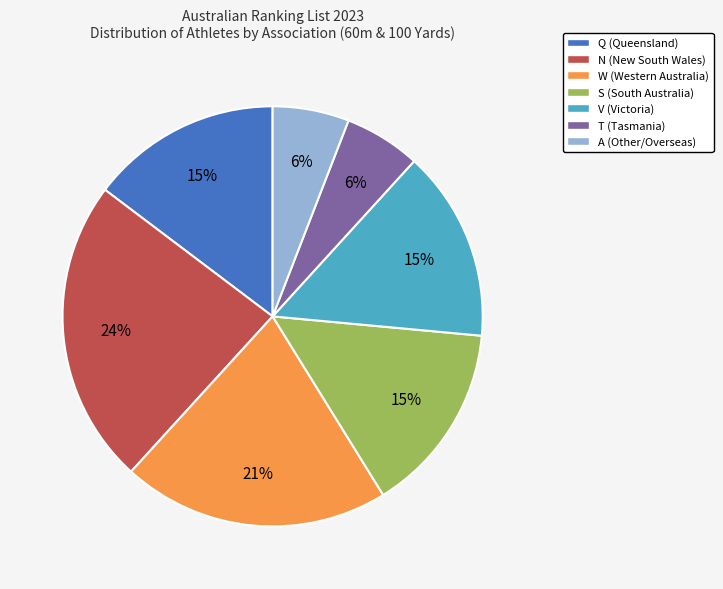

To the nearest percent, what is the difference between the T and W slice percentages?

15%